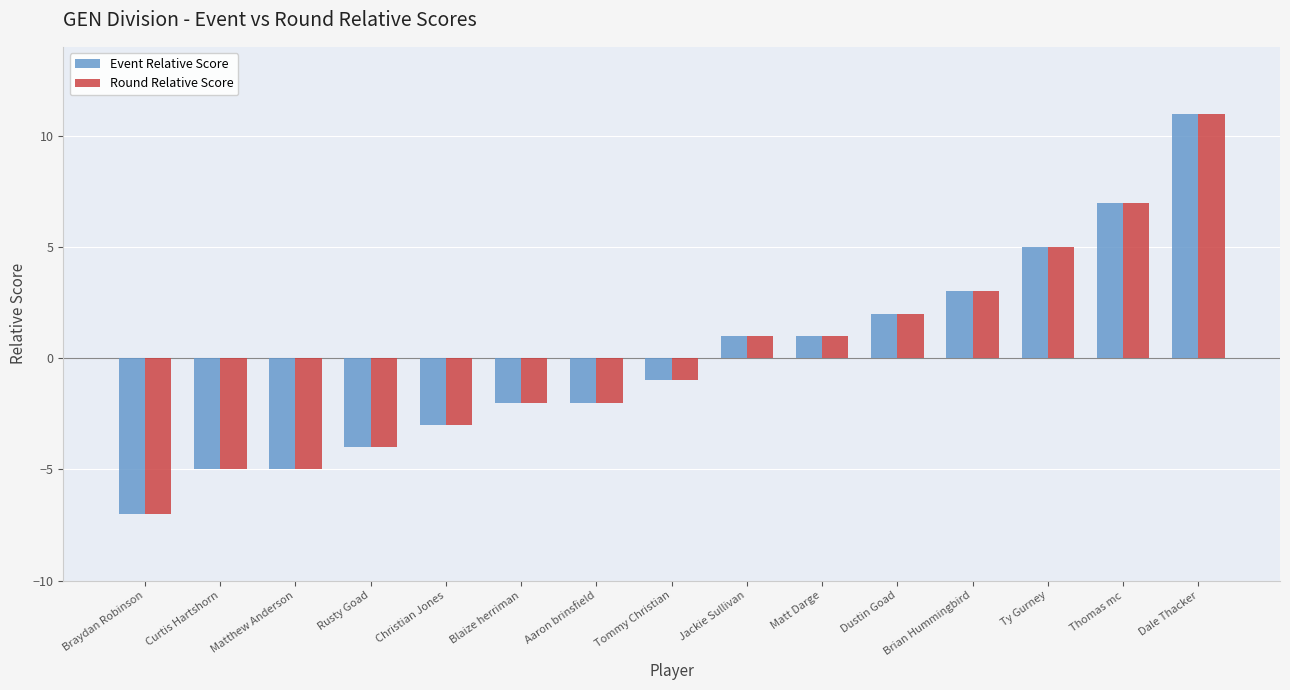

What is the difference between the Round Relative Score values at Braydan Robinson and Curtis Hartshorn?

2